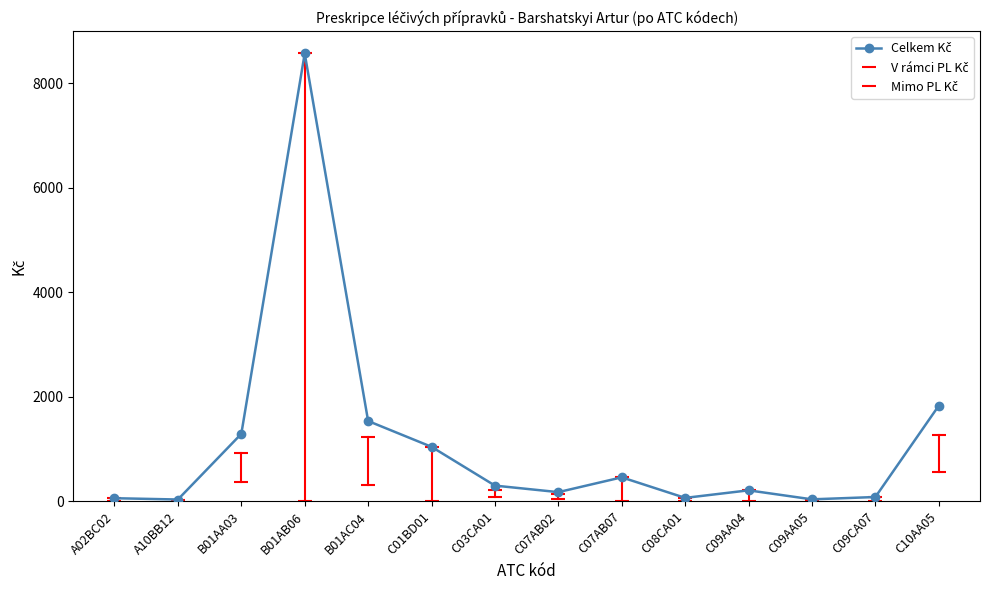

What value does the data have at C03CA01?

297.6